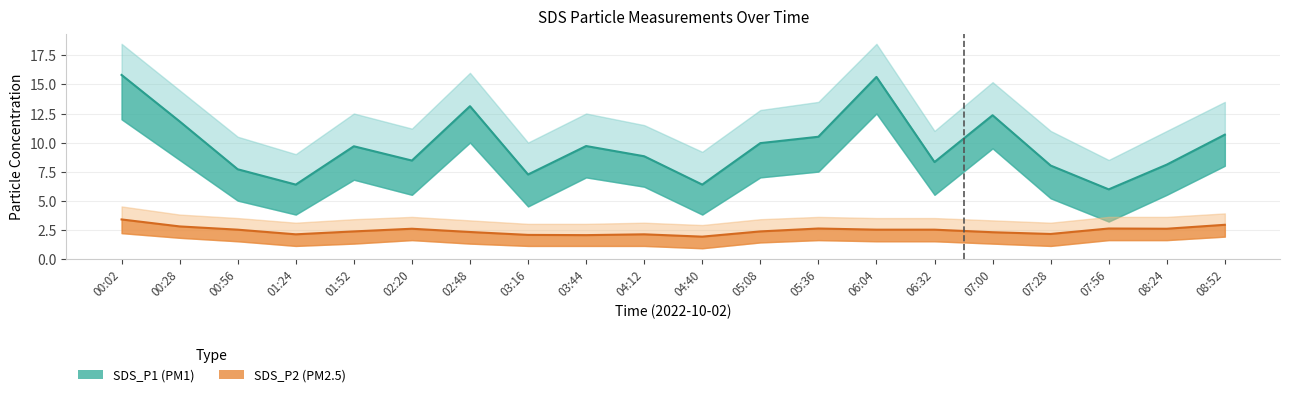

What is the label of the 19th point from the right?

00:28